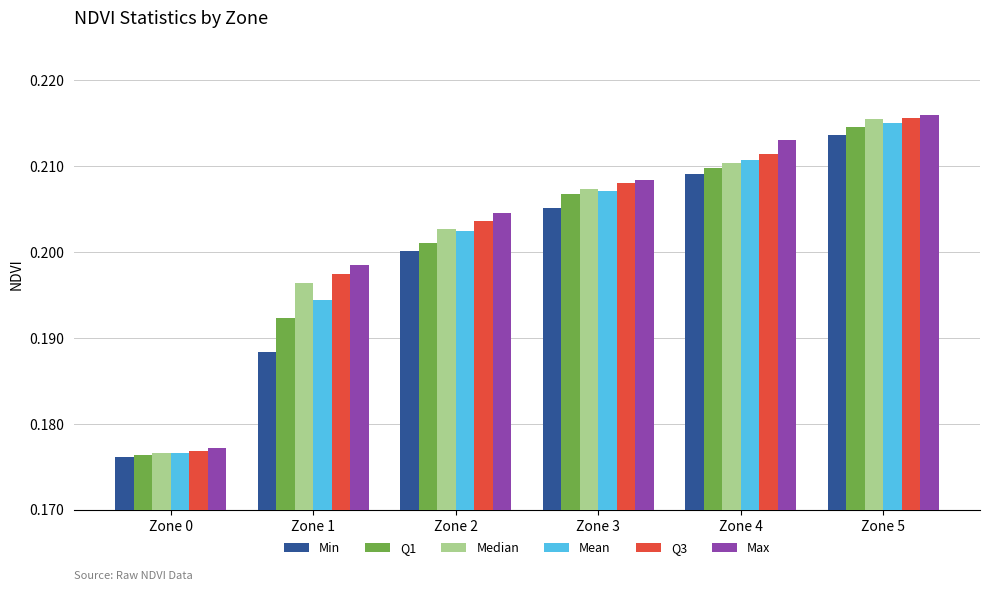

Which category has the highest value in the Min series?

Zone 5